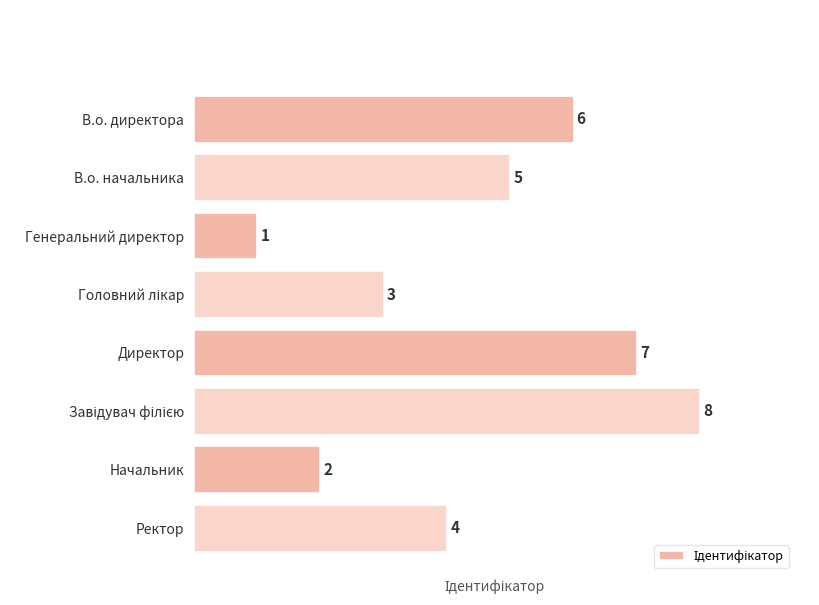

Approximately how many times larger is the value at Начальник compared to Генеральний директор?

2.0